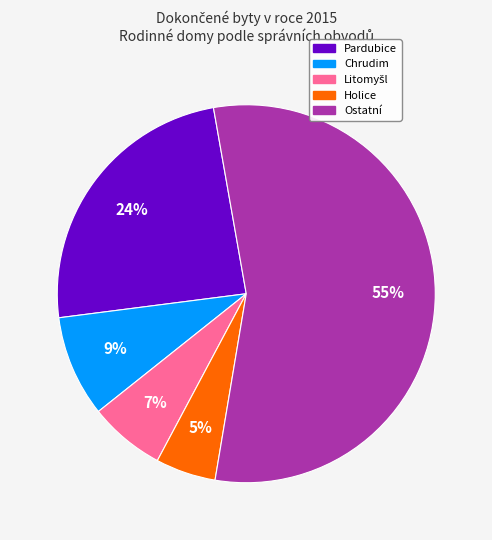

To the nearest percent, what is the average slice percentage?

20%